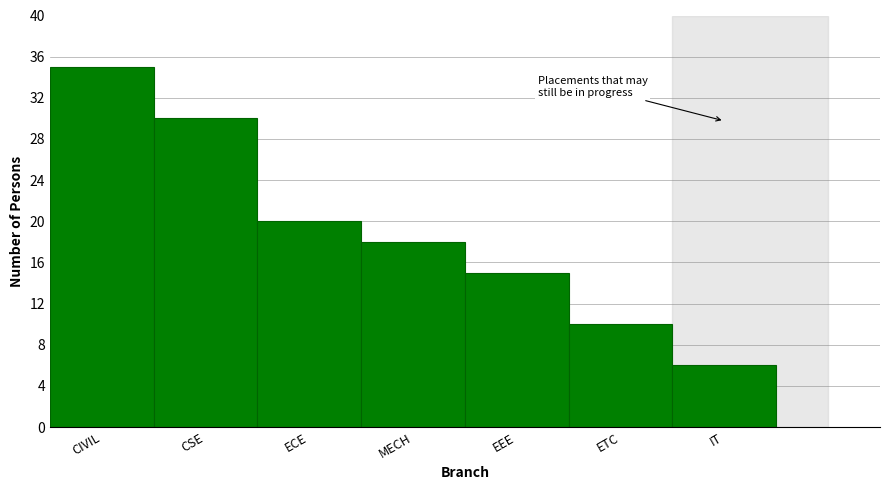

Reading right to left, transcribe all the data shown in this chart.

IT=6	ETC=10	EEE=15	MECH=18	ECE=20	CSE=30	CIVIL=35